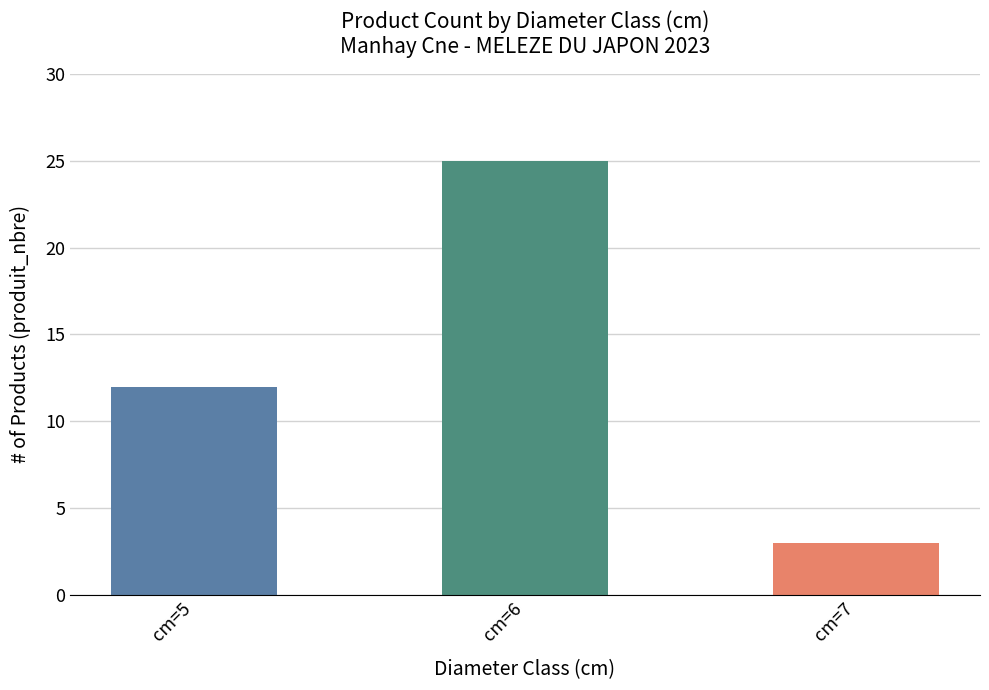

Which category has the highest value across all series?

cm=6